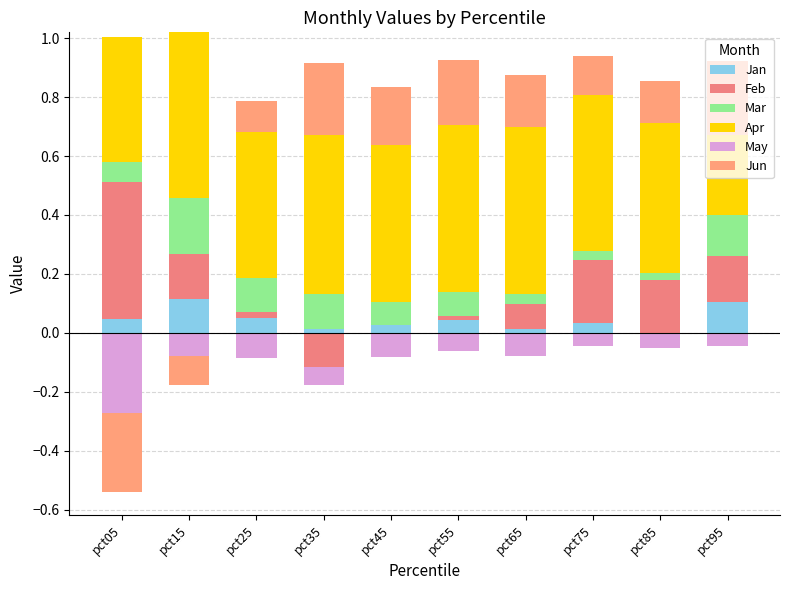

Which series has the widest spread of values?

Feb